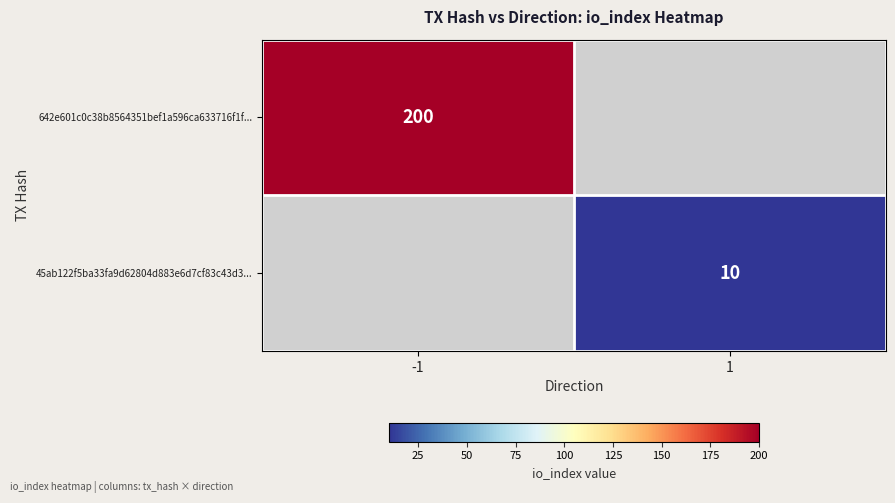

The 45ab122f5ba33fa9d62804d883e6d7cf83c43d3... series shows 4 at 1. True or false?

False